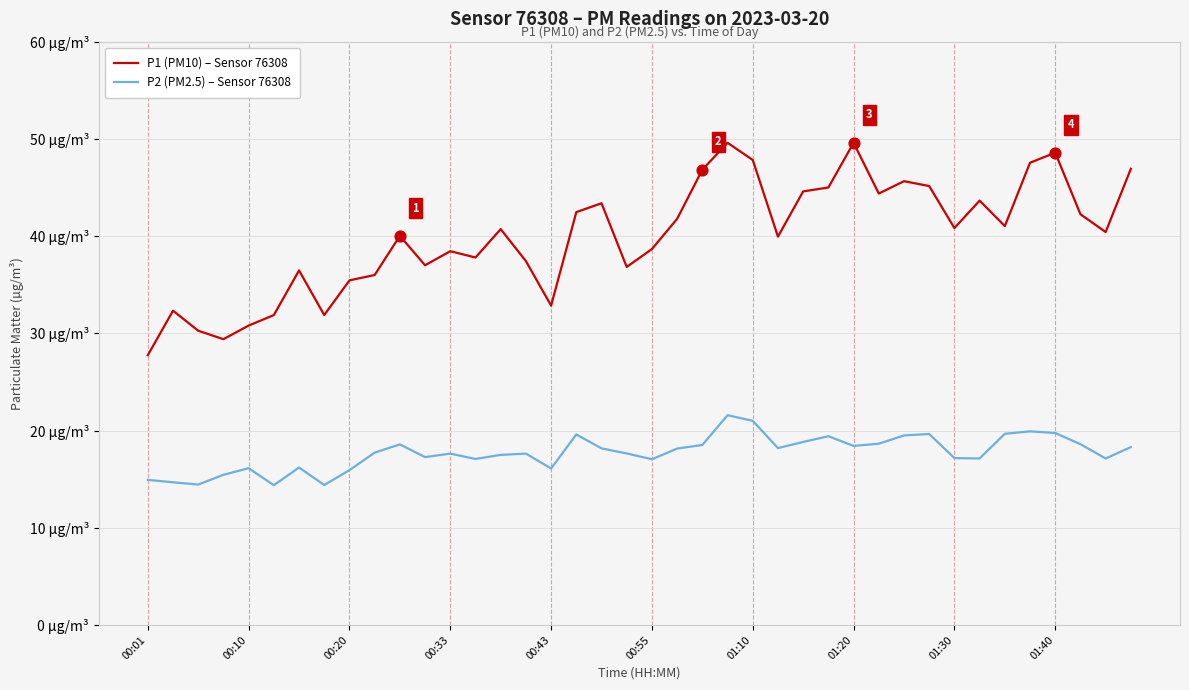

Does the chart have visible grid lines?

Yes